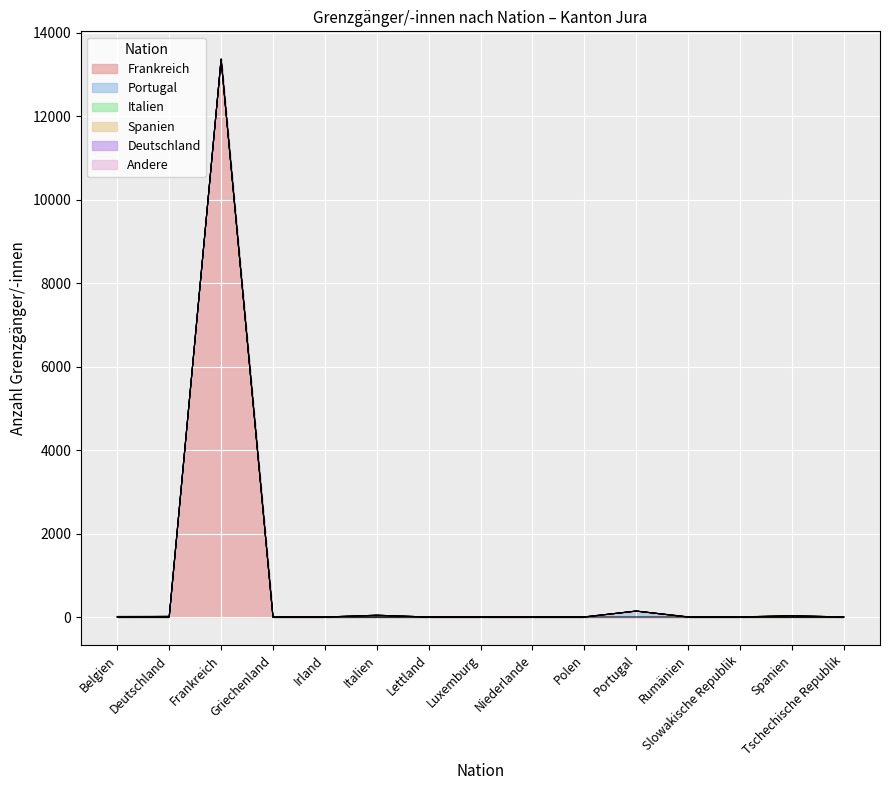

What is the difference between the second highest and minimum values in the Italien series?

38